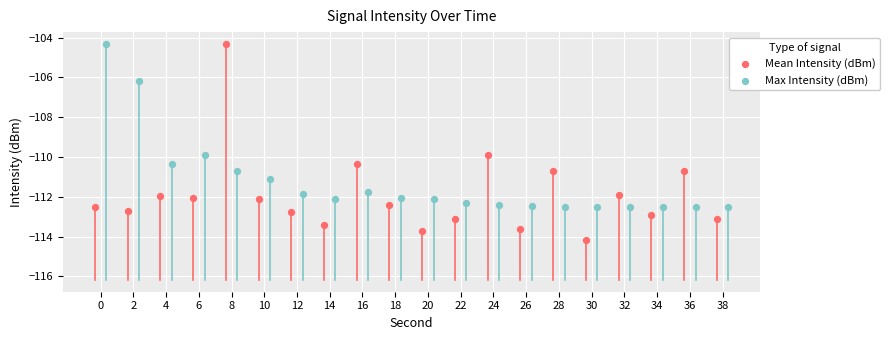

What are all the series names shown in the legend?

Mean Intensity (dBm), Max Intensity (dBm)